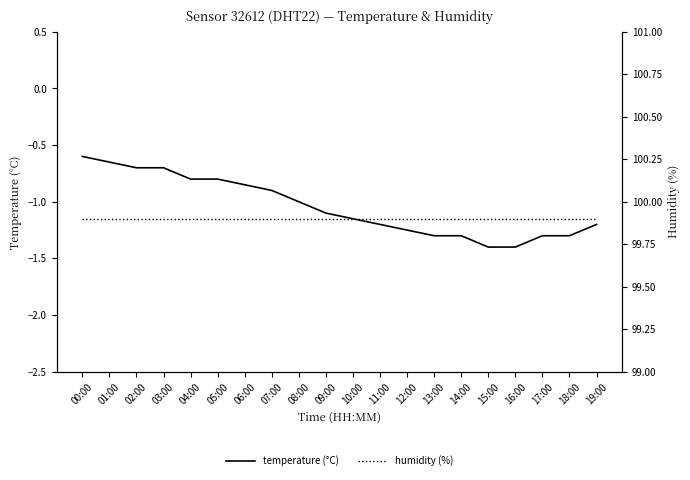

What is the maximum value shown in the chart?

99.9